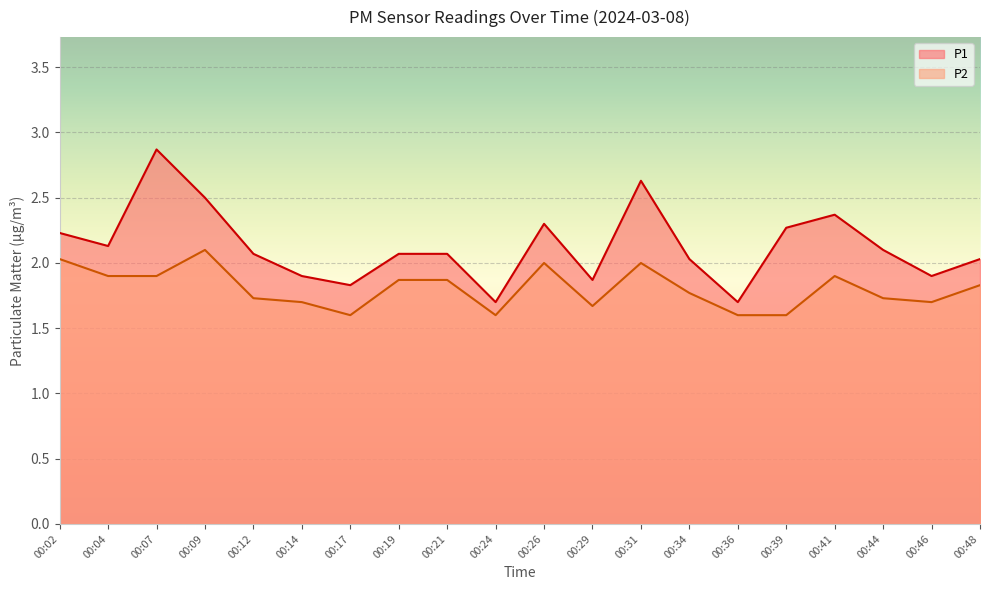

Does the chart display data point markers on the line(s)?

No